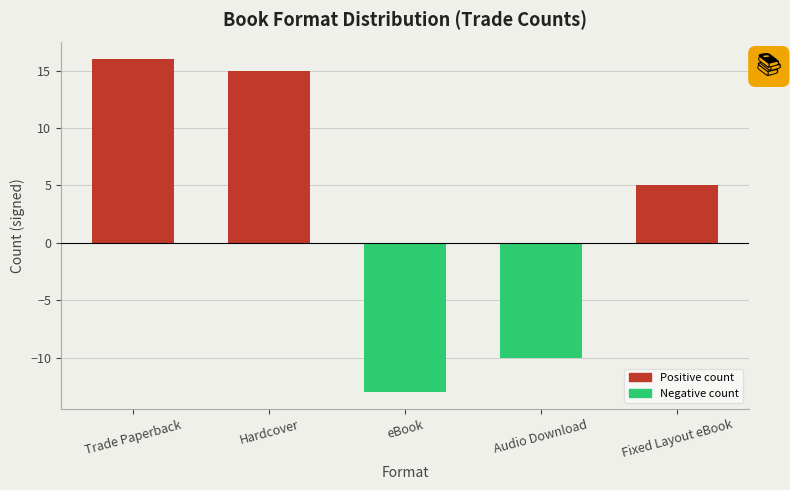

Count the number of categories in the chart.

5